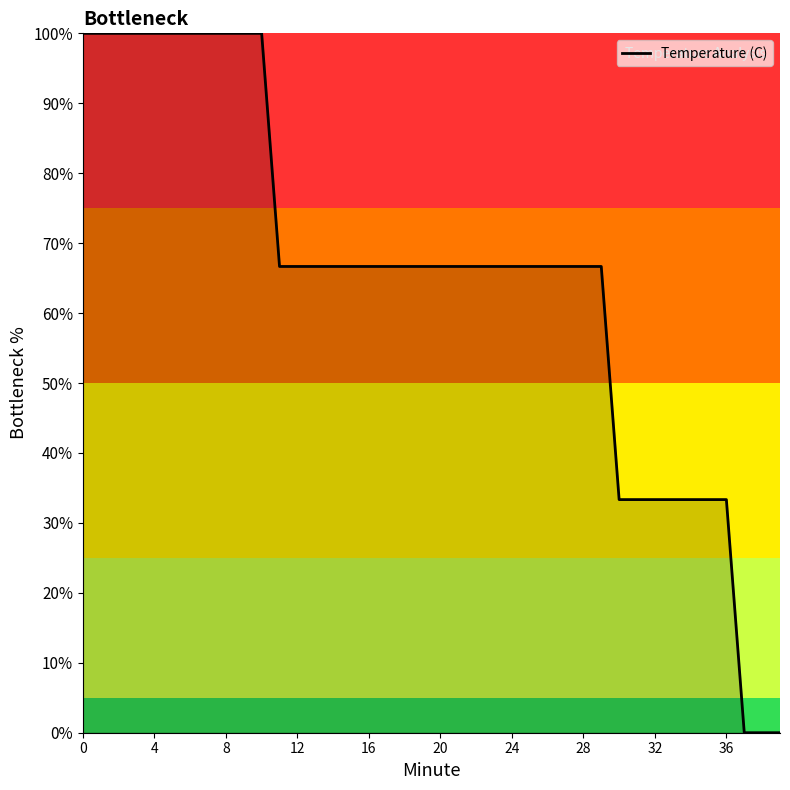

What is the difference between the maximum and minimum values?

100.0